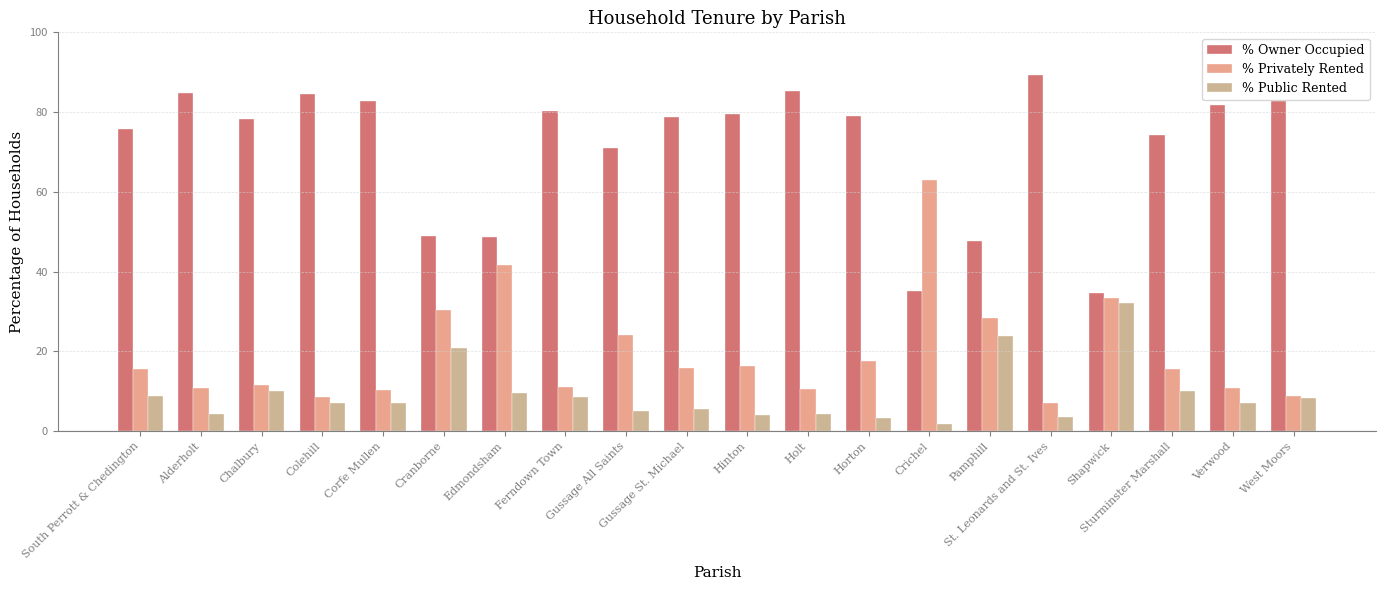

What are all the series names shown in the legend?

% Owner Occupied, % Privately Rented, % Public Rented